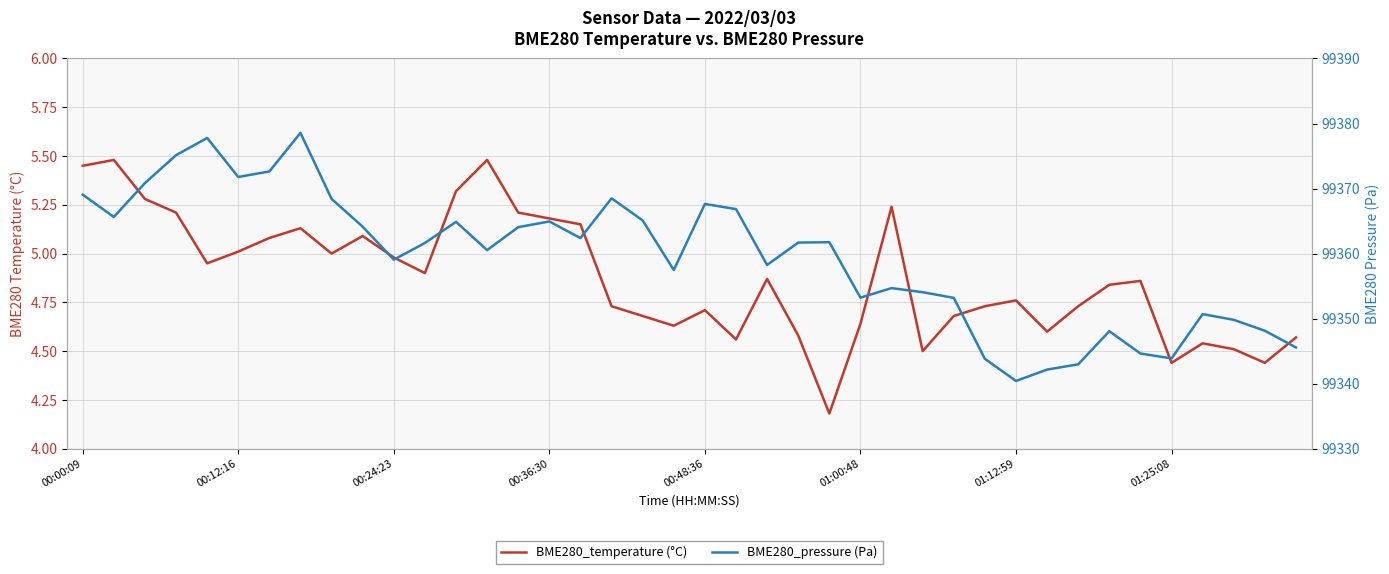

Rank the series by their average value, from lowest to highest.

BME280_temperature (°C), BME280_pressure (Pa)